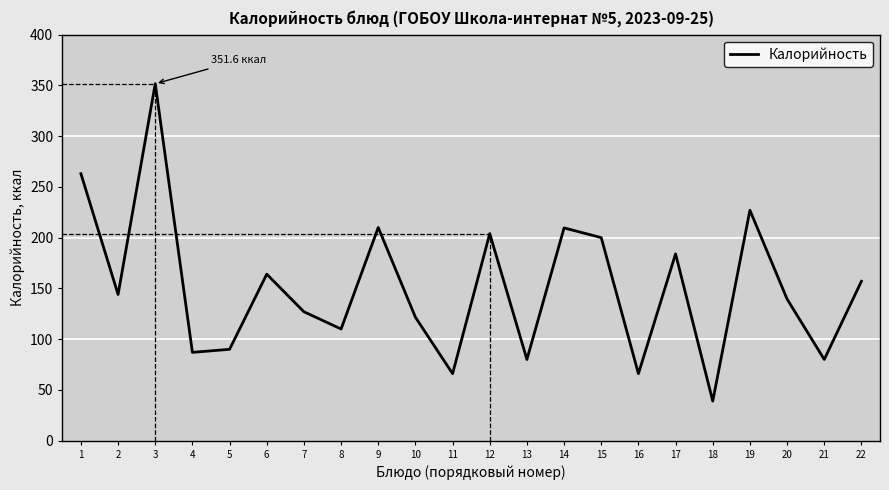

Between 20 and 8, which is larger?

20